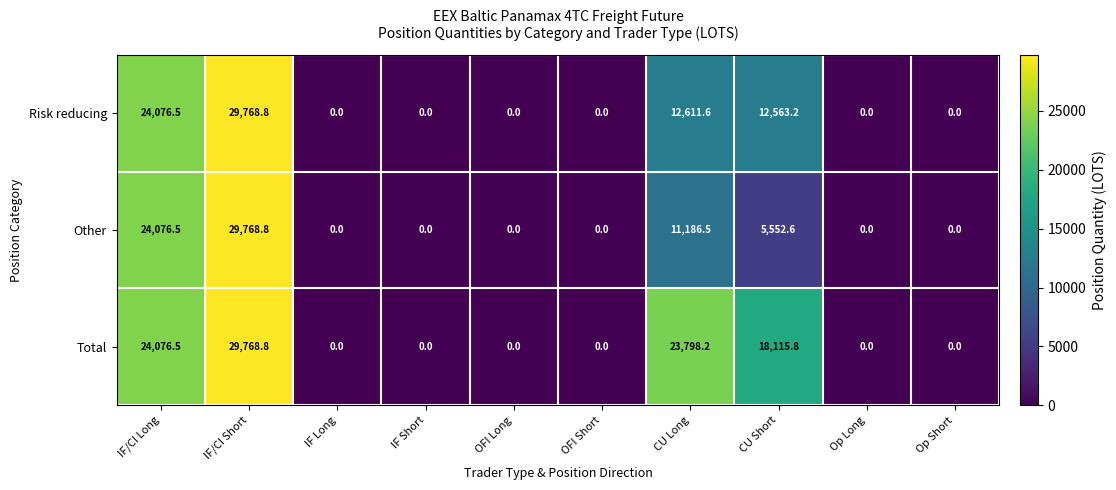

Rank the series by their average value, from highest to lowest.

Total, Risk reducing, Other